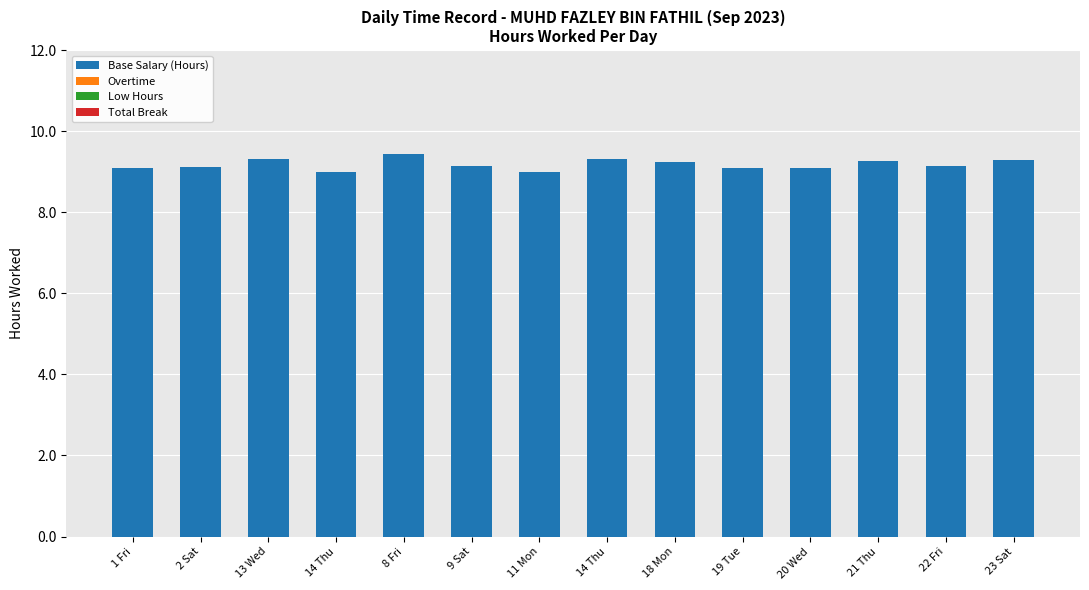

What is the greatest value displayed?

9.4